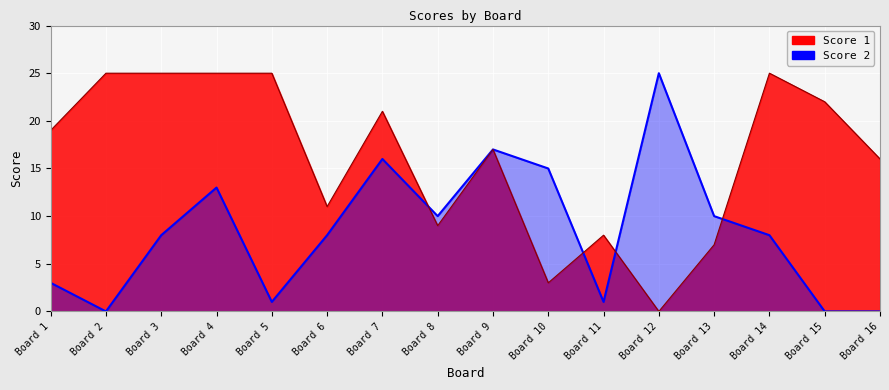

How many times do Score 2 and Score 1 cross each other?

4